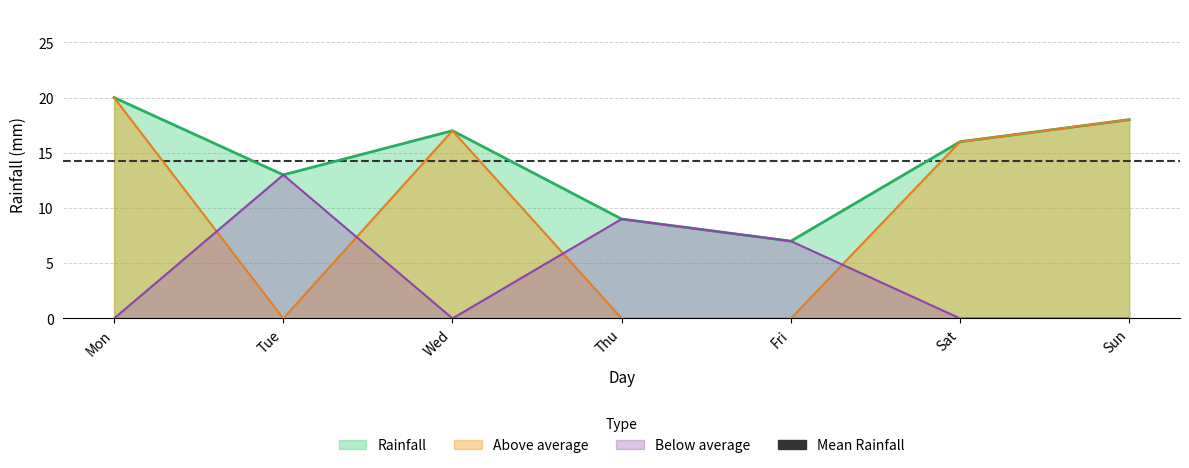

What is the difference between the Rainfall values at Tue and Mon?

7